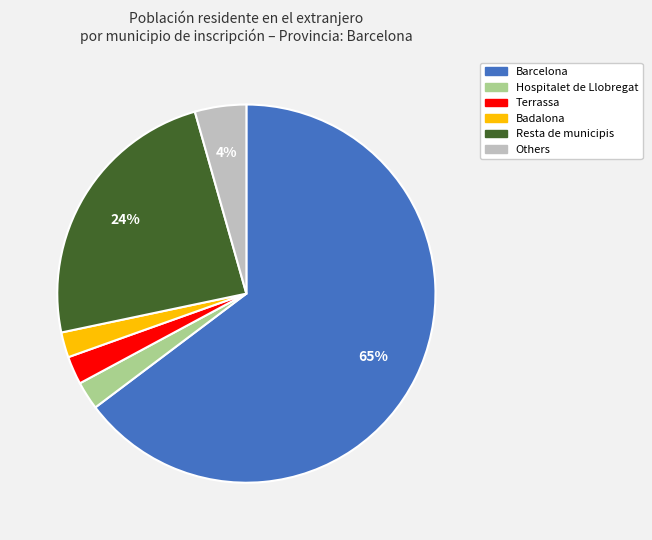

Count the number of slices in the pie.

6